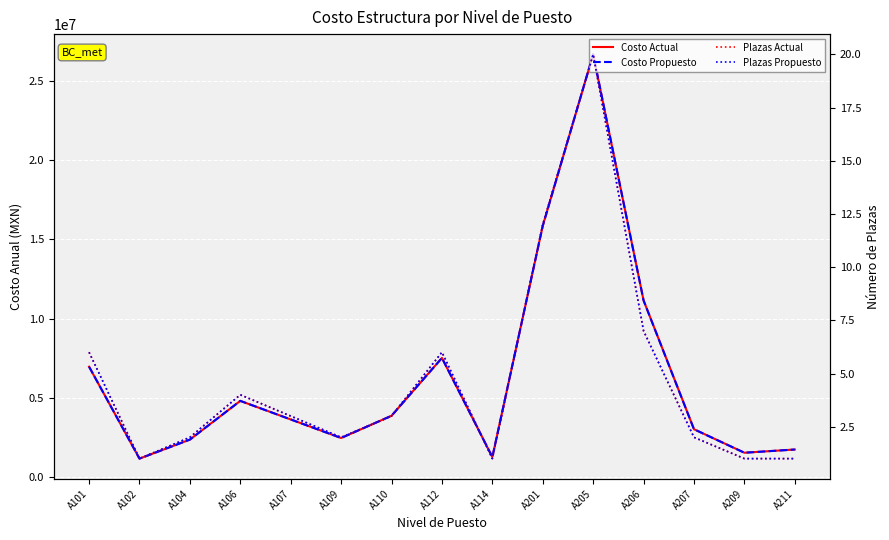

What is the maximum value shown in the chart?

26680712.2